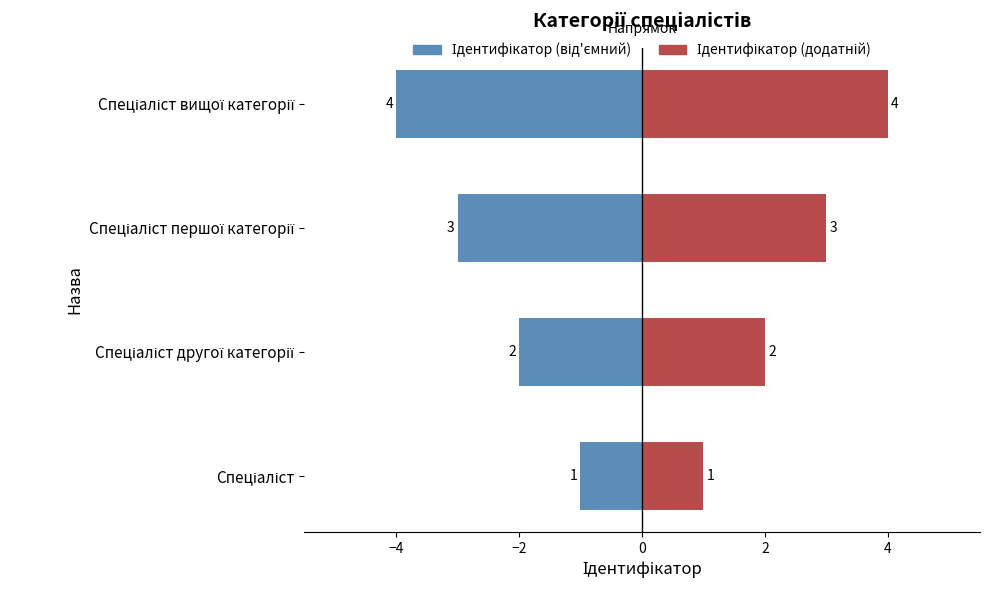

What is the minimum value shown in the chart?

-4